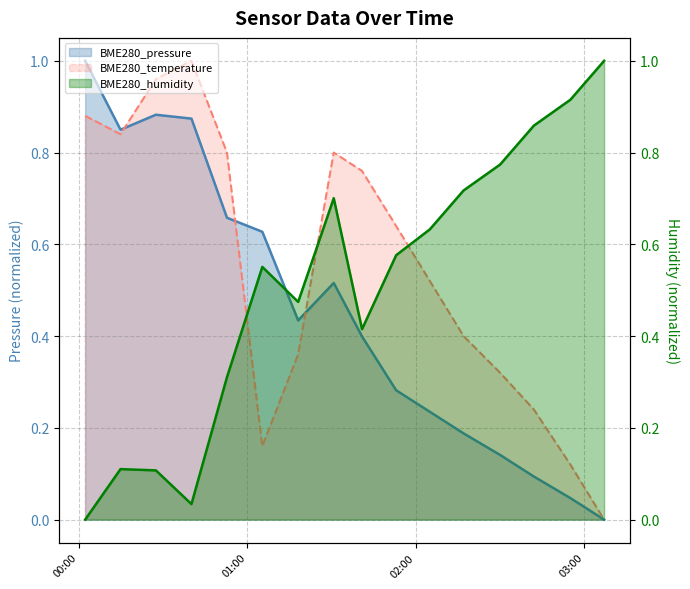

Between 2021/09/18 02:33 and 2021/09/18 03:10, which series saw the biggest shift?

BME280_temperature